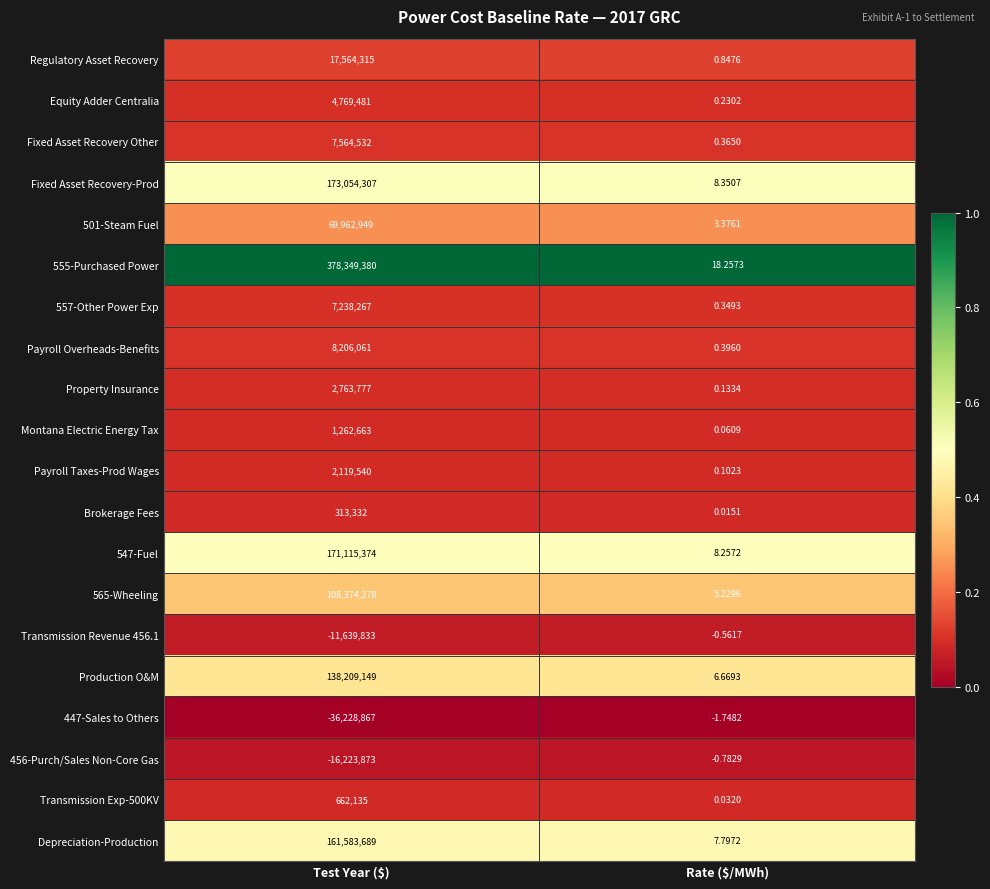

At which label is Transmission Exp-500KV closest to 331067?

Rate ($/MWh)